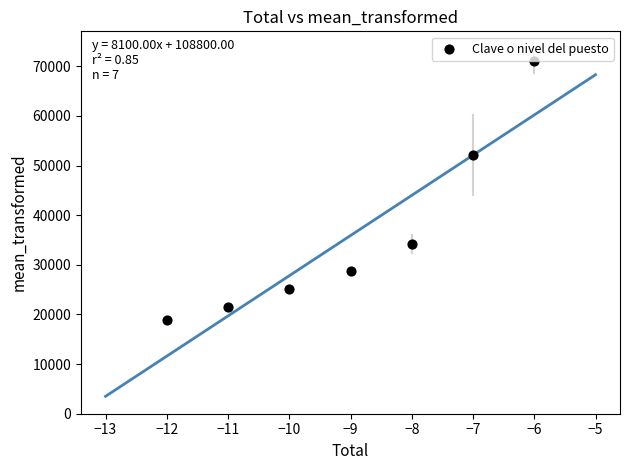

What Y value in the scatter plot is closest to 44900?

52100